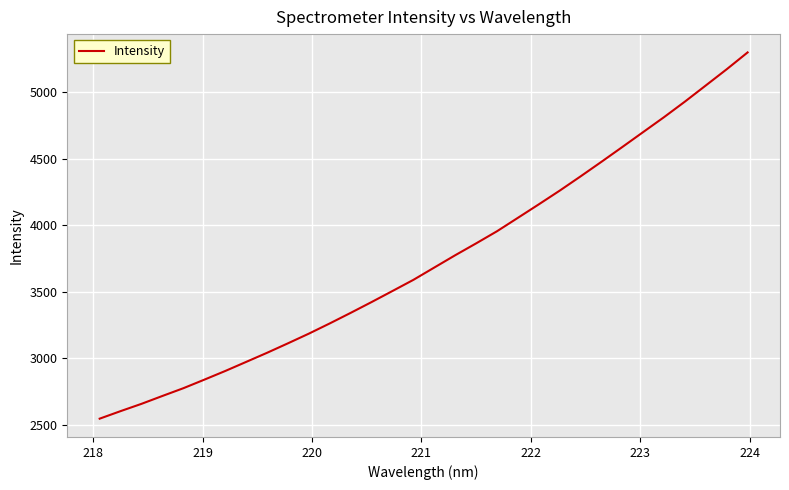

What is the difference between the maximum and minimum values?

2752.4